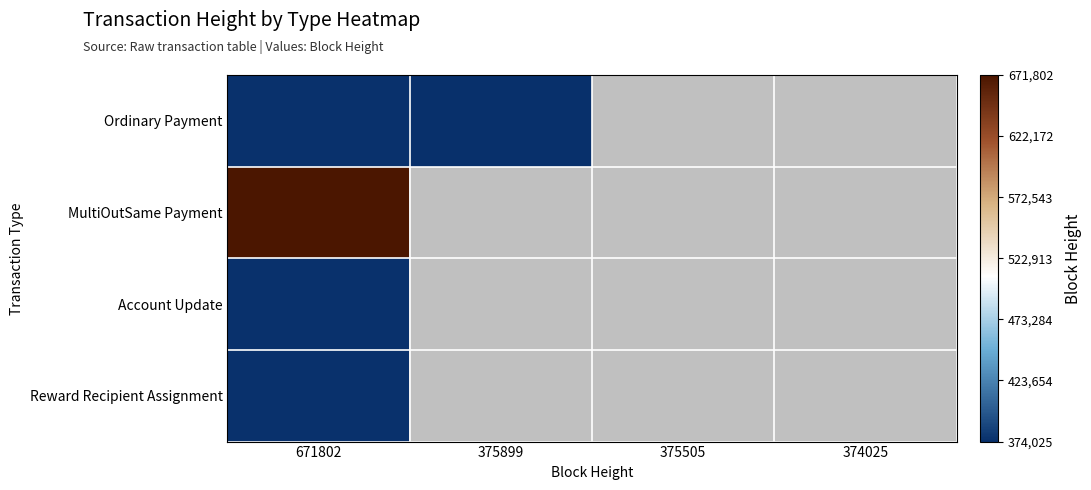

What is the maximum value shown in the chart?

671802.0